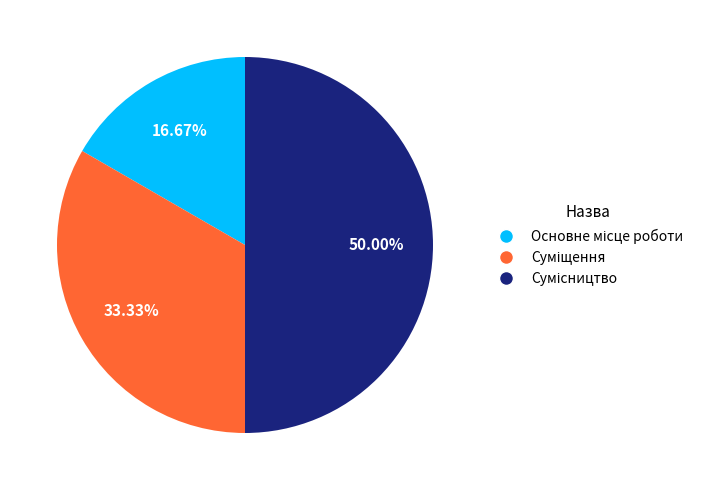

What percentage is the Сумісництво slice, to the nearest percent?

50%